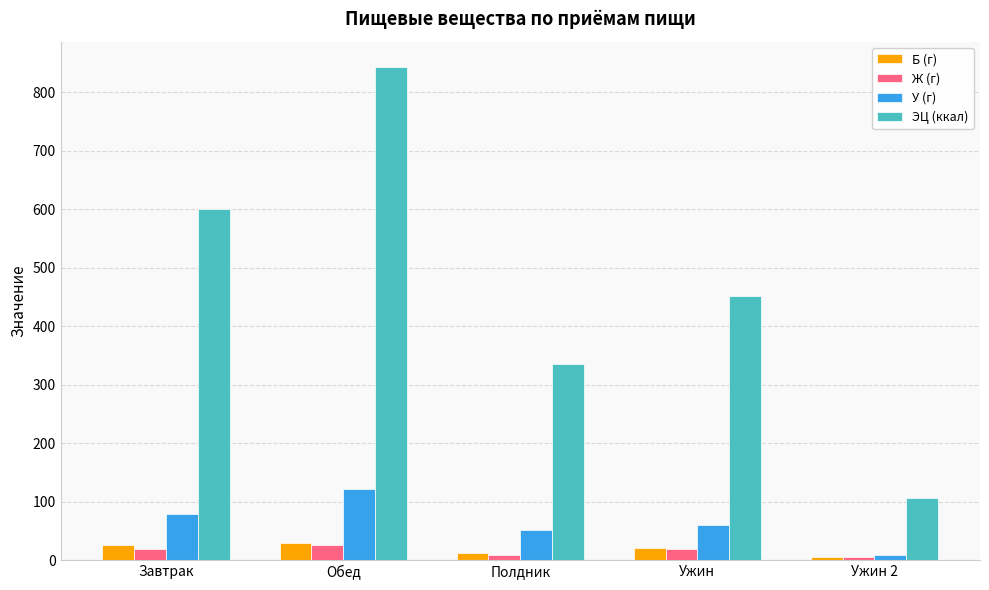

Are the bars horizontal?

No